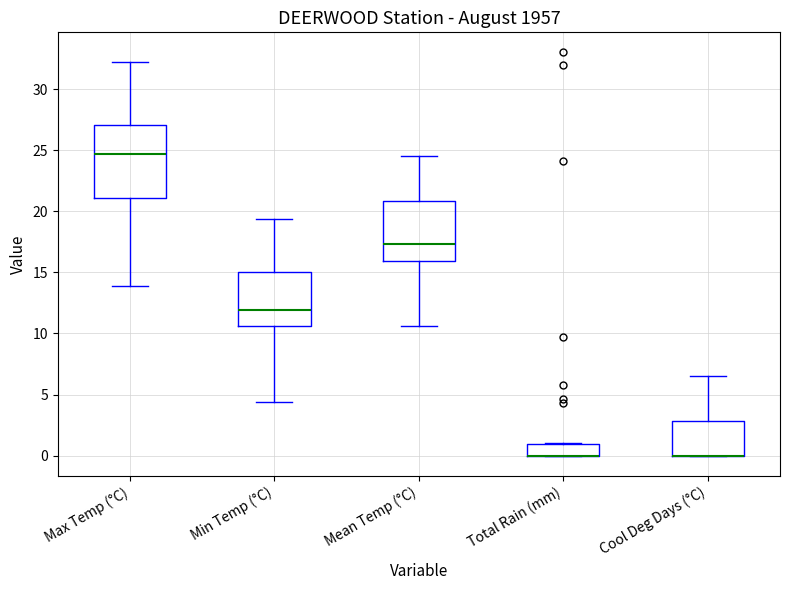

Where is the lower edge of the box for Total Rain (mm) on the y-axis? The values are not printed on the chart, so give them approximately, as read against the axis.

0.0